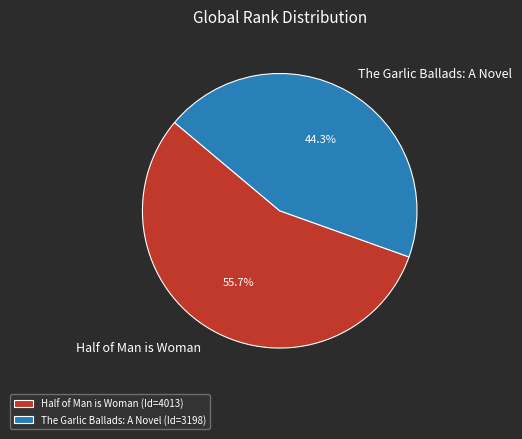

How many segments does this pie chart have?

2